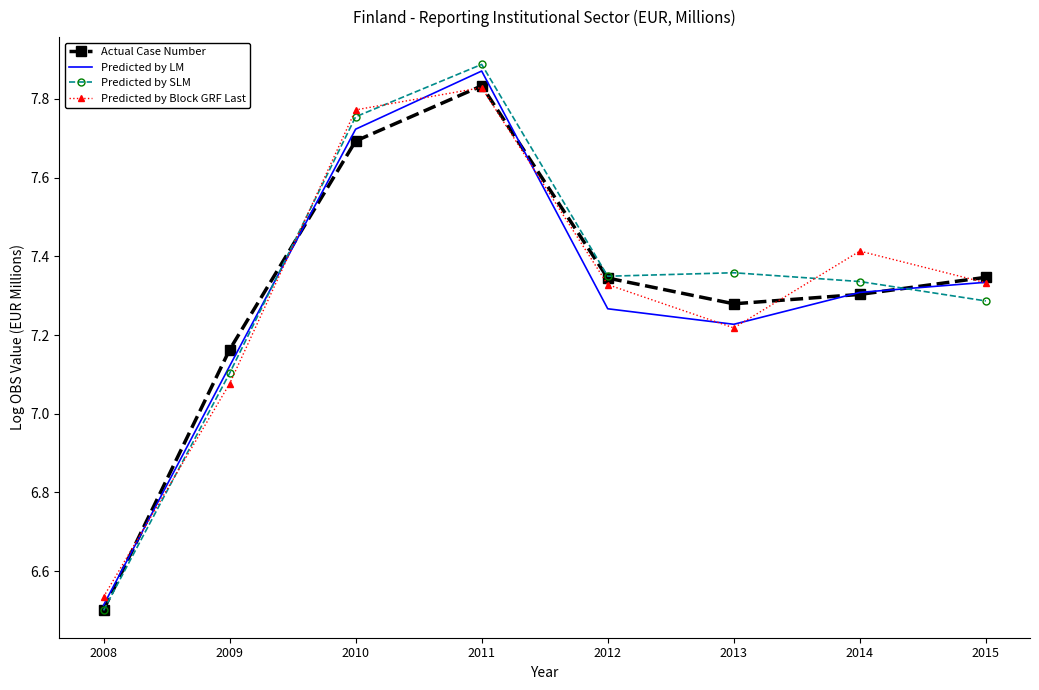

At which category is the sum across all series the highest?

2011